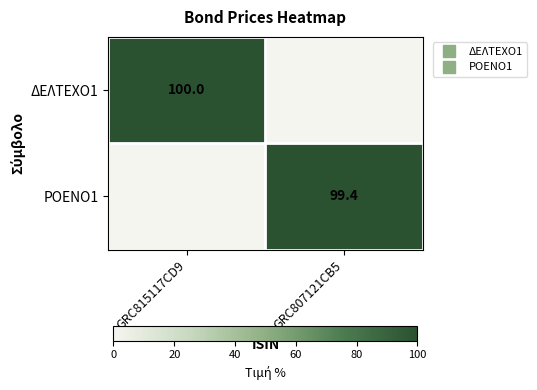

Which series has the widest spread of values?

ΔΕΛΤΕΧΟ1